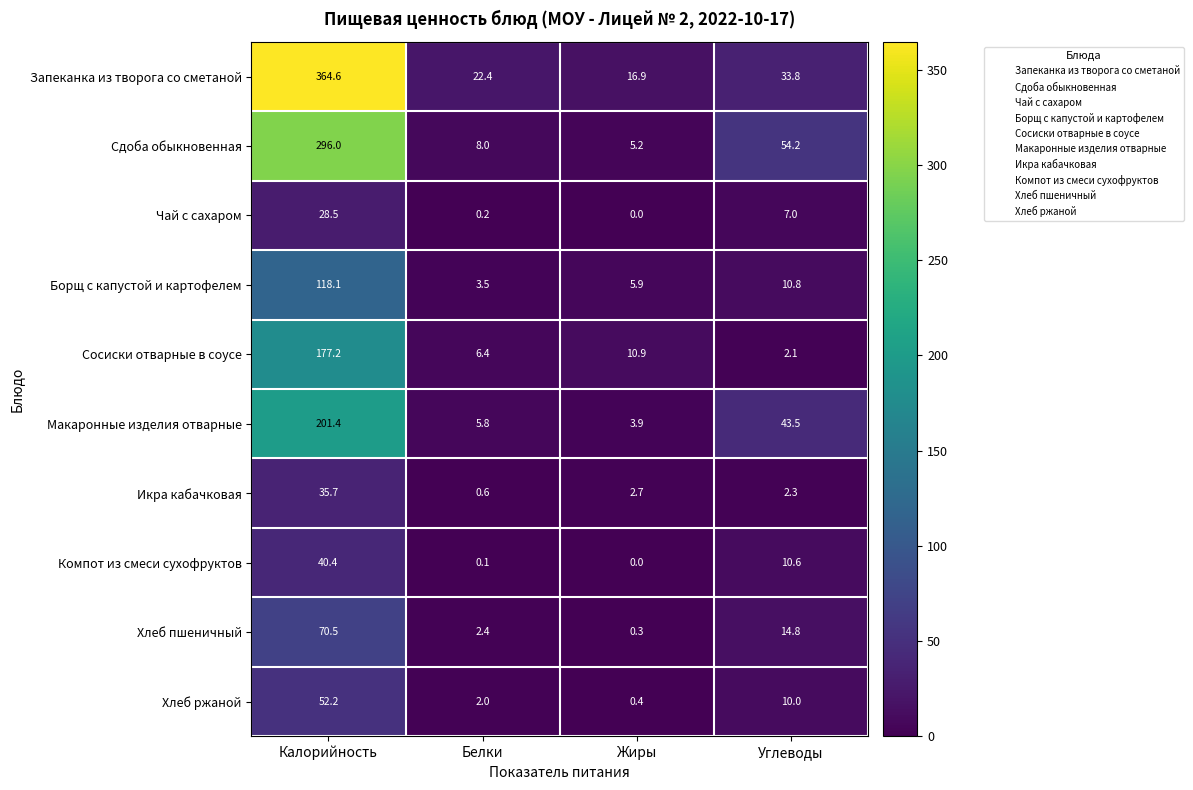

The Запеканка из творога со сметаной series shows 105.0 at Калорийность. True or false?

False